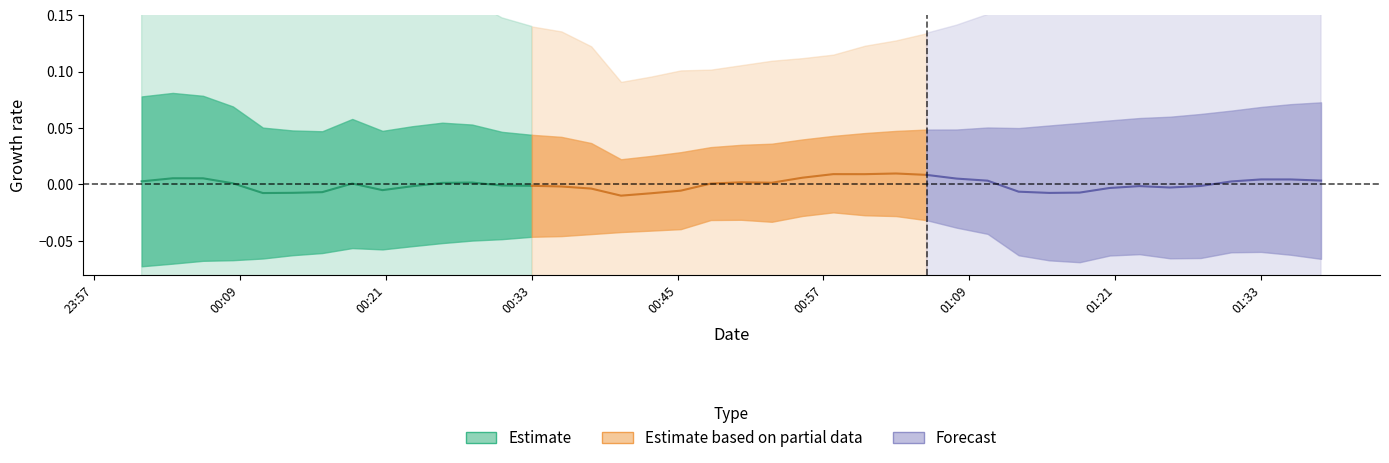

What are all the series names shown in the legend?

Estimate, Estimate based on partial data, Forecast